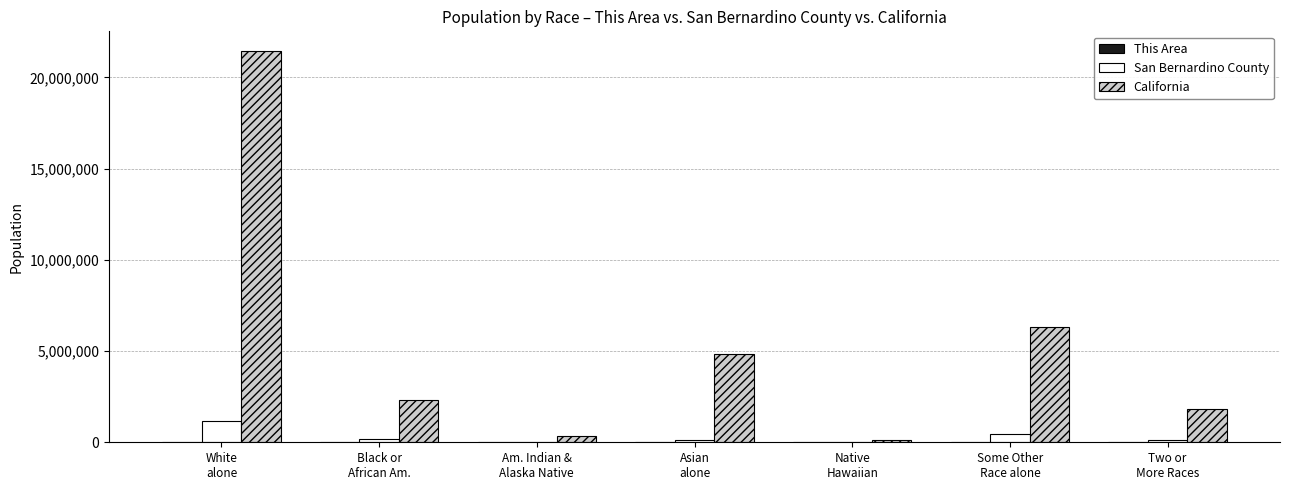

What is the sum of all California values?

37253956